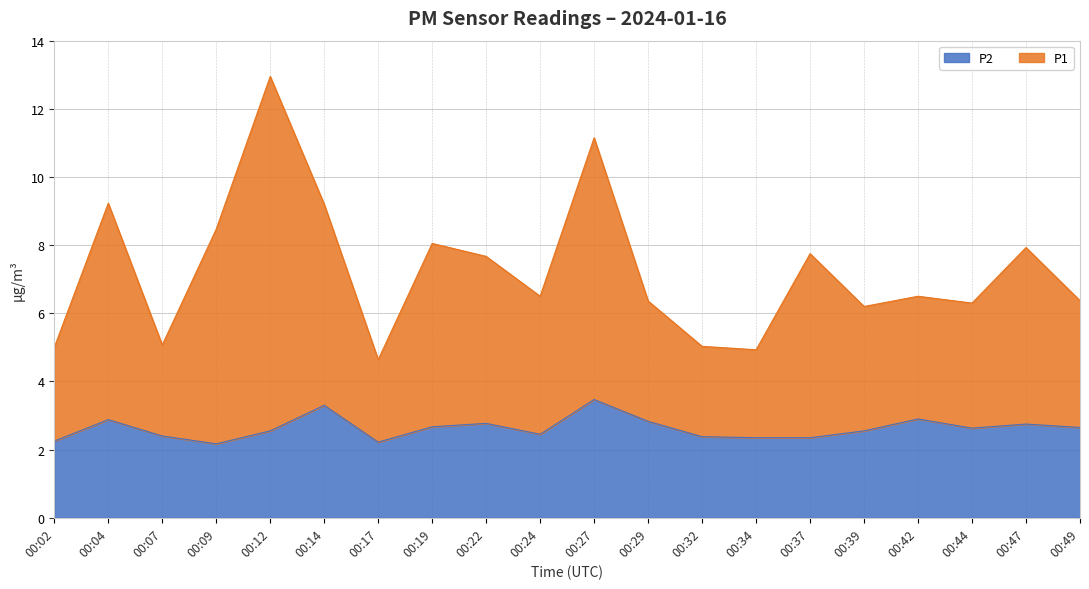

At which category does the chart reach its minimum across all series?

00:09